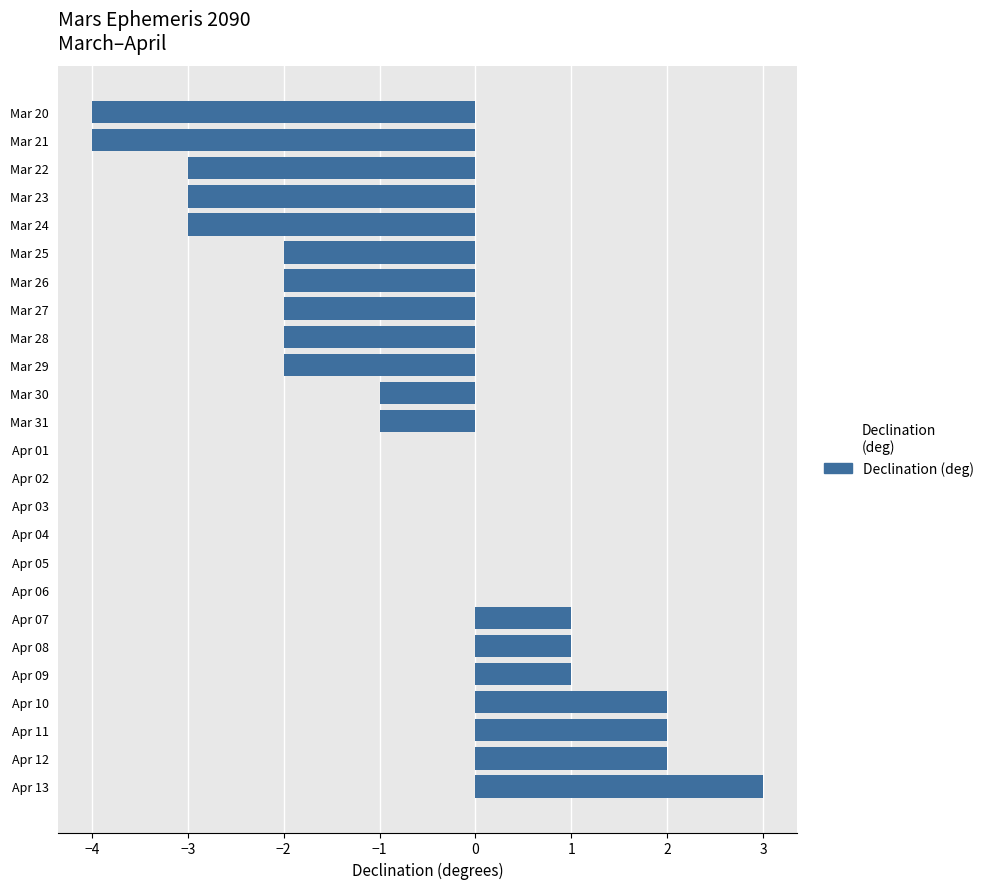

What is the change in value from Mar 21 to Apr 10?

+6